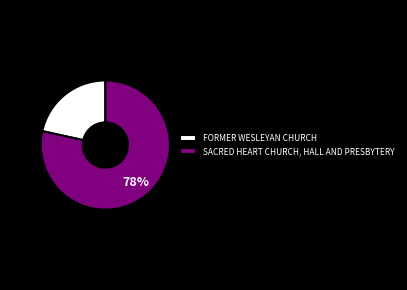

Count the number of slices in the pie.

2